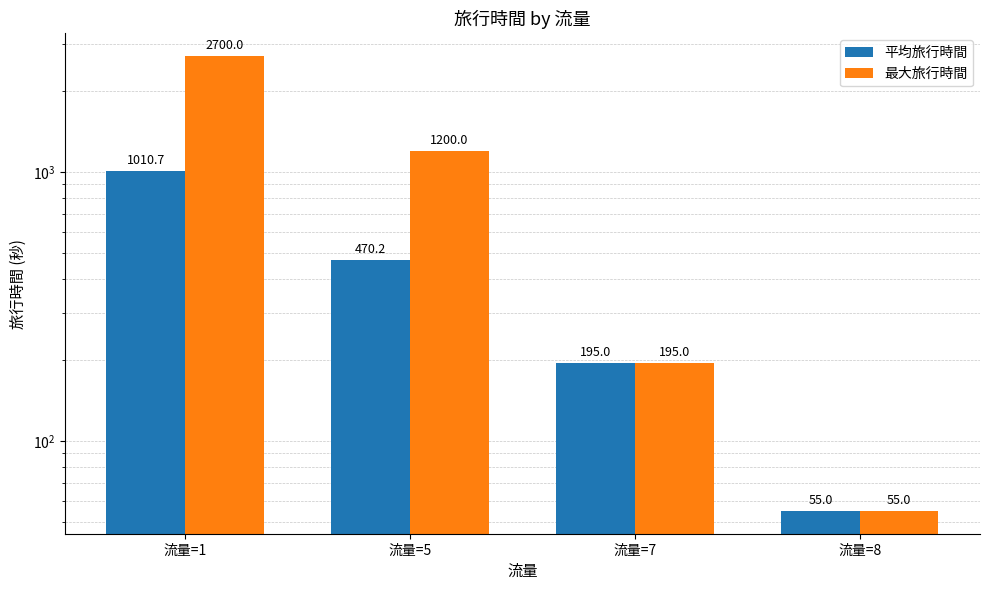

Which series has the largest range (max minus min)?

最大旅行時間